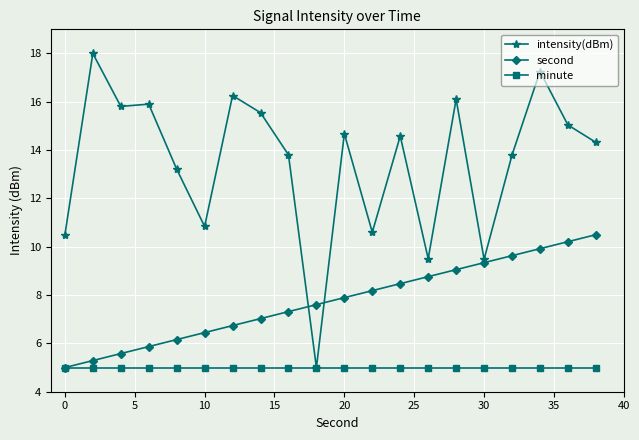

Count the number of categories in the chart.

20